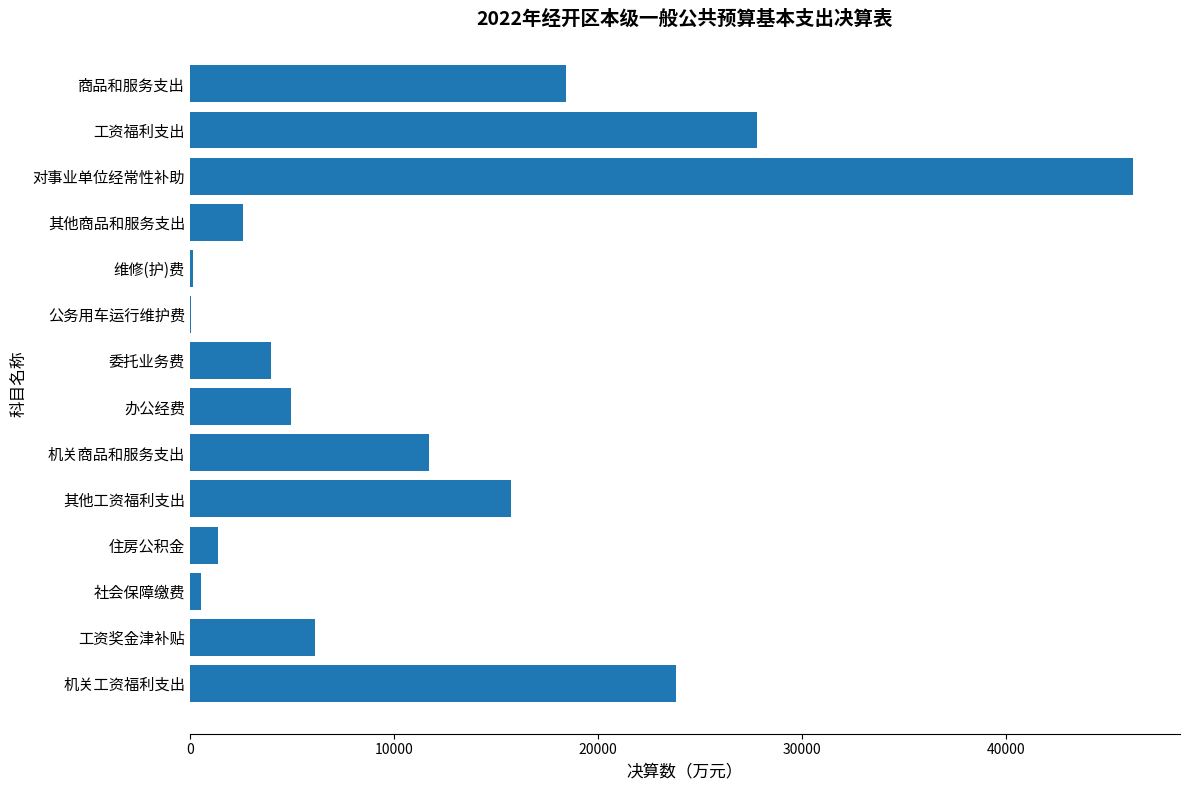

The value at 对事业单位经常性补助 is 18884. True or false?

False